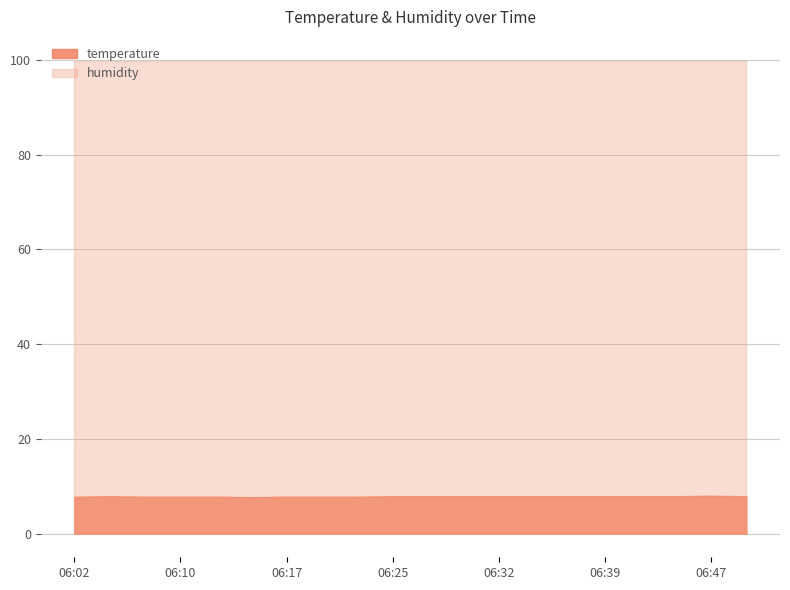

Rank the categories by value from lowest to highest.

06:15, 06:02, 06:07, 06:10, 06:12, 06:17, 06:20, 06:22, 06:05, 06:25, 06:27, 06:30, 06:32, 06:34, 06:37, 06:39, 06:42, 06:44, 06:49, 06:47